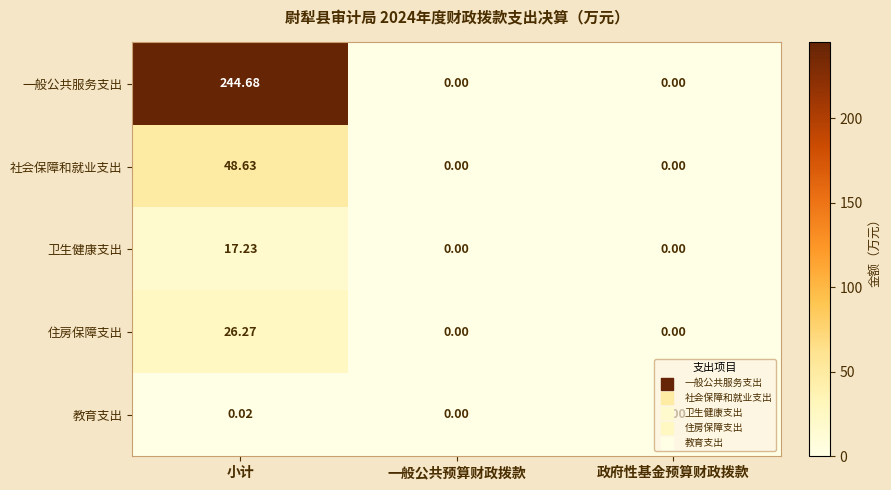

Between 小计 and 一般公共预算财政拨款, which series saw the biggest shift?

一般公共服务支出